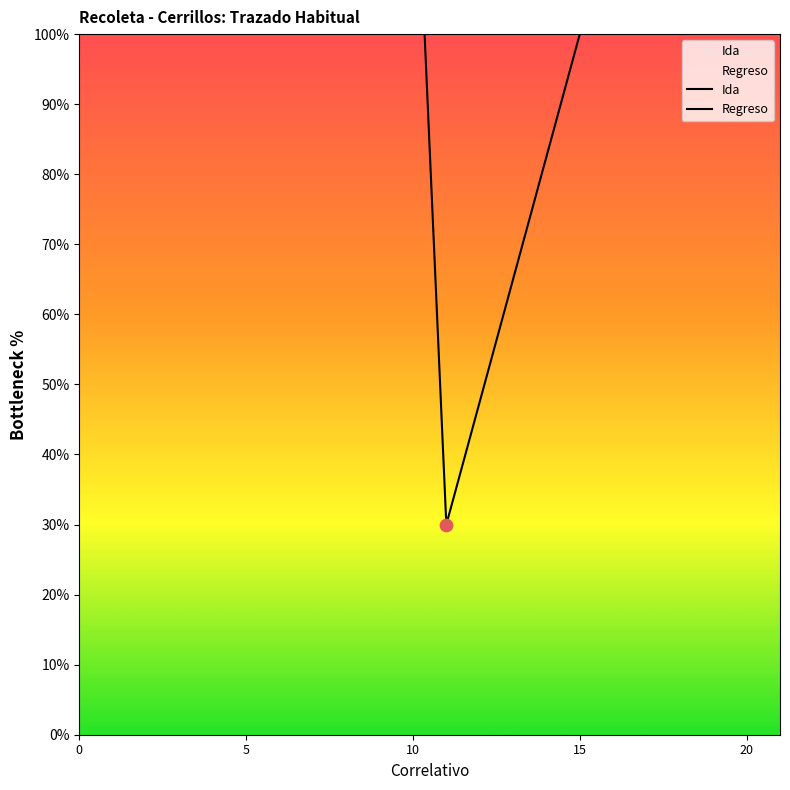

Is the value of Ida at 7 greater than the value of Regreso at 8?

No